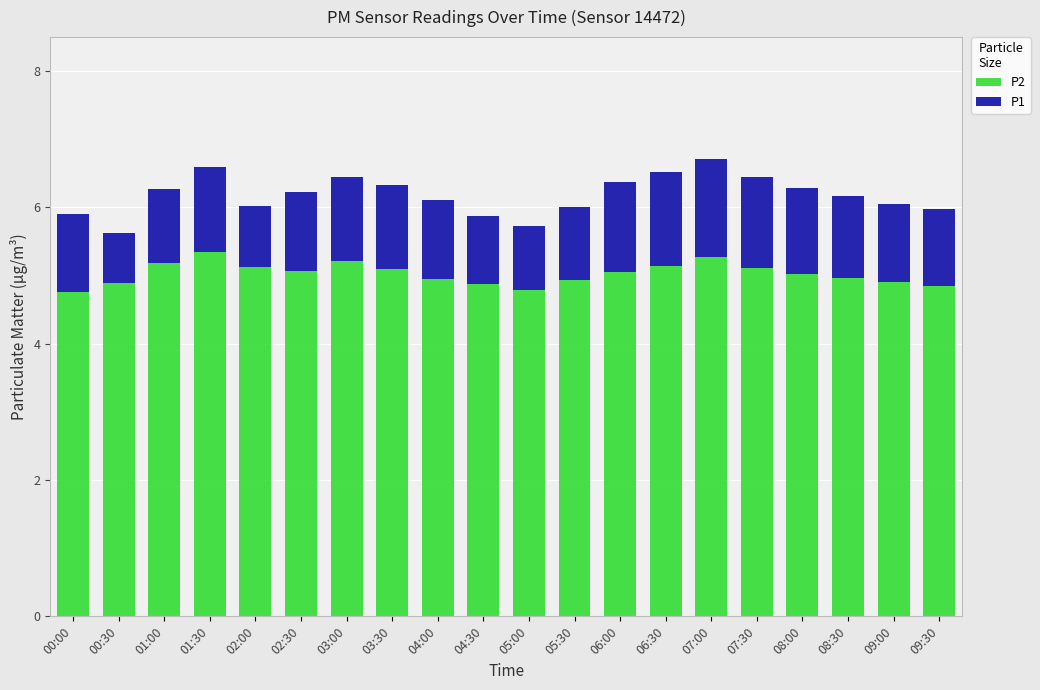

True or false: P2 has a value of 4.8 at 09:30.

True